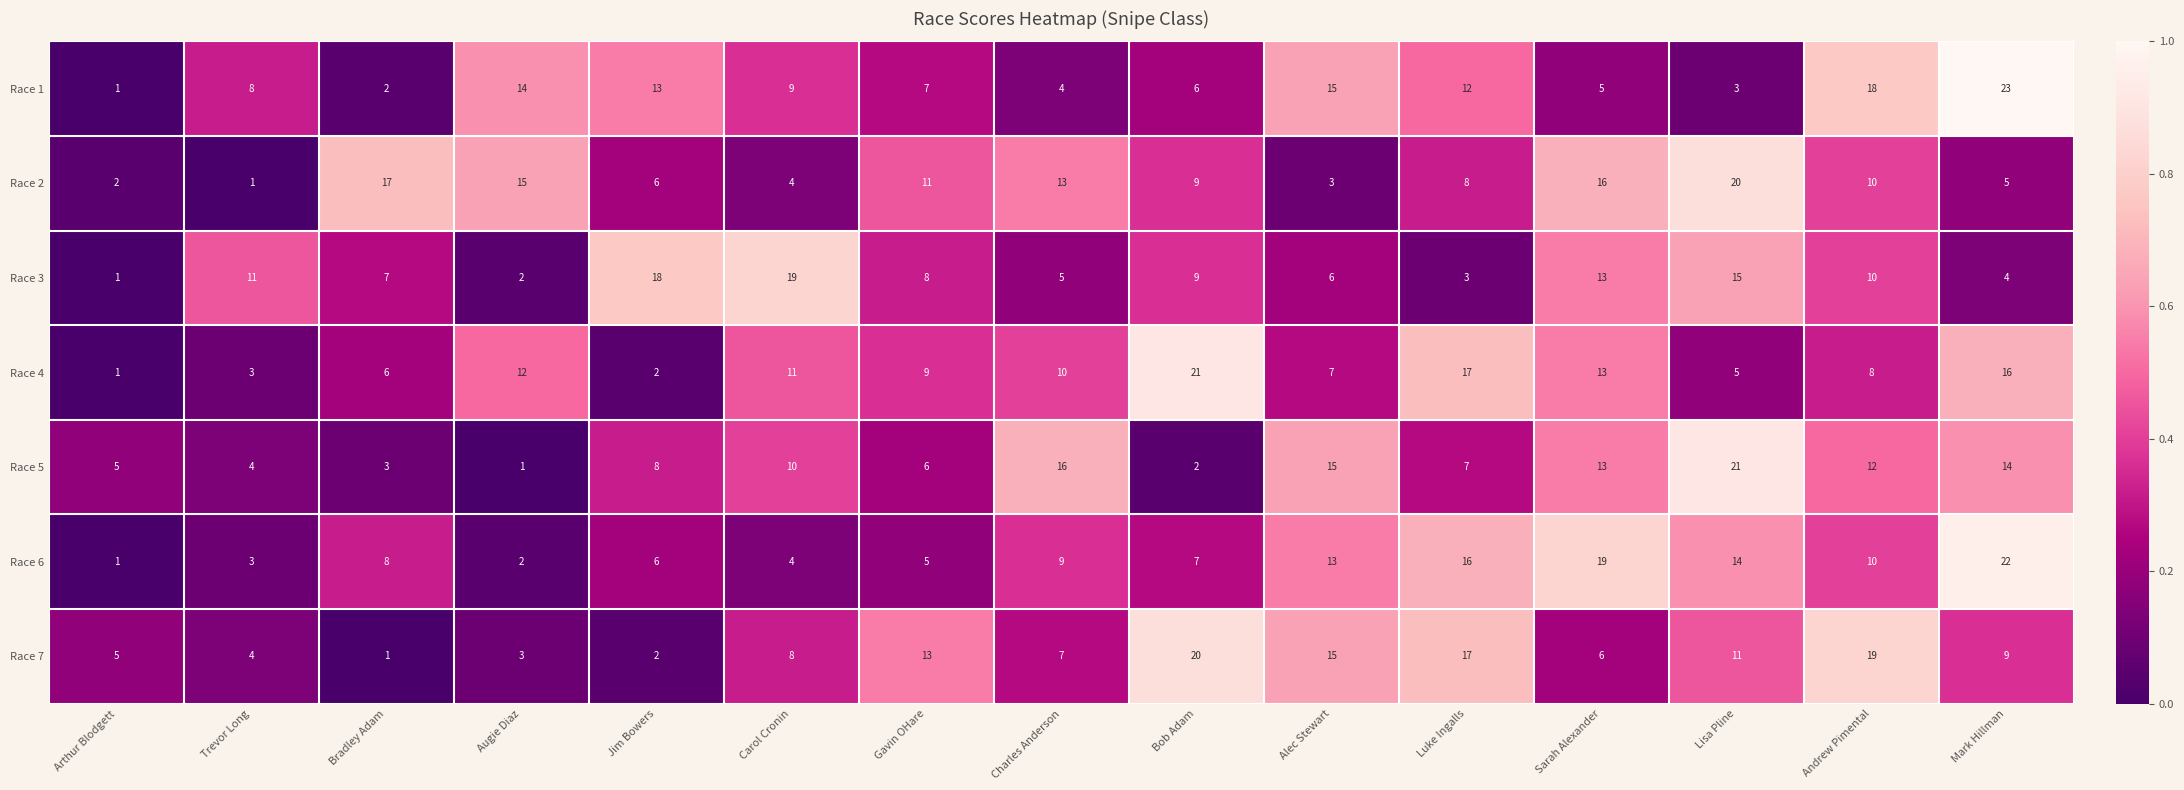

Which series has the largest total across all categories?

Race 4